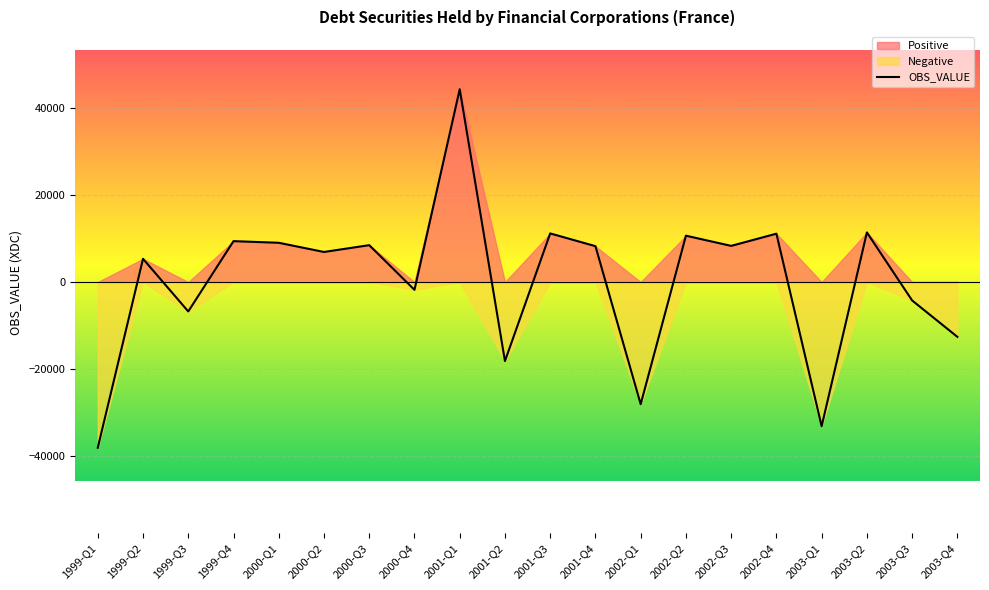

Which series has the largest range (max minus min)?

OBS_VALUE